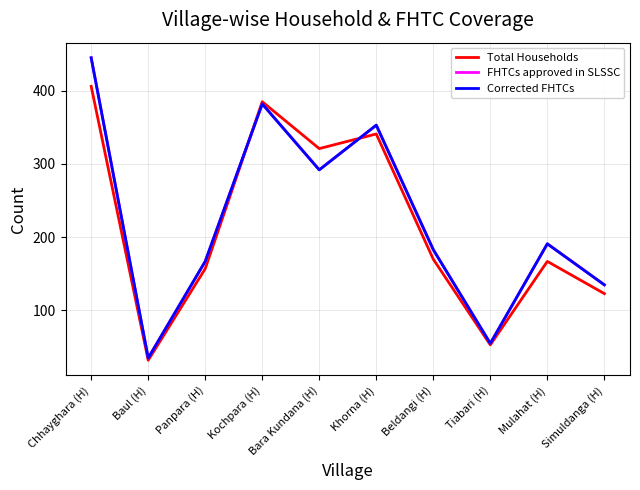

True or false: Total Households has a value of 341 at Khorna (H).

True